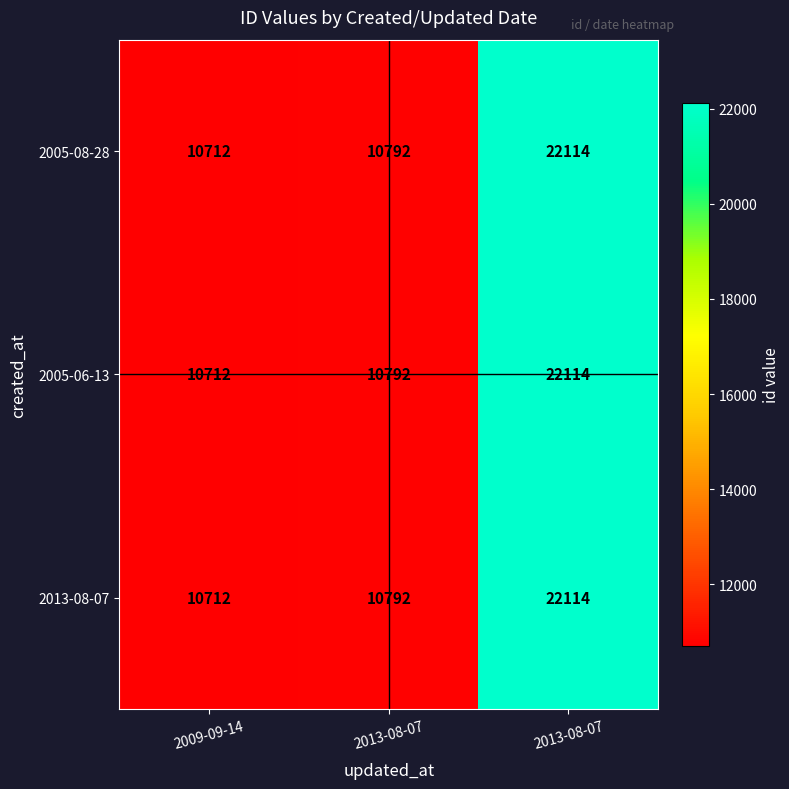

List the series in order of their peak value, highest first.

2005-08-28, 2005-06-13, 2013-08-07